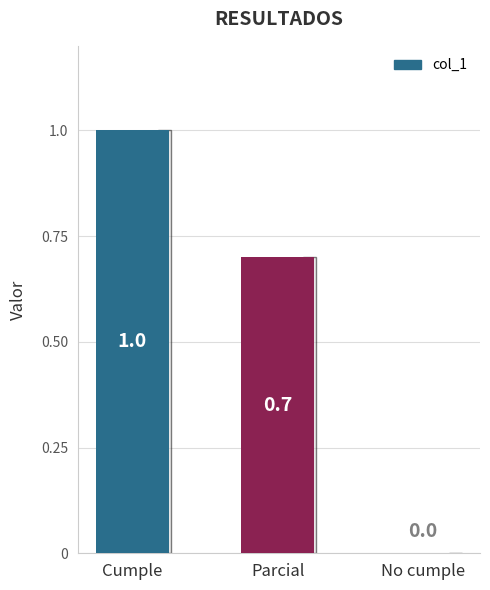

Which label corresponds to the largest value in the chart?

Cumple